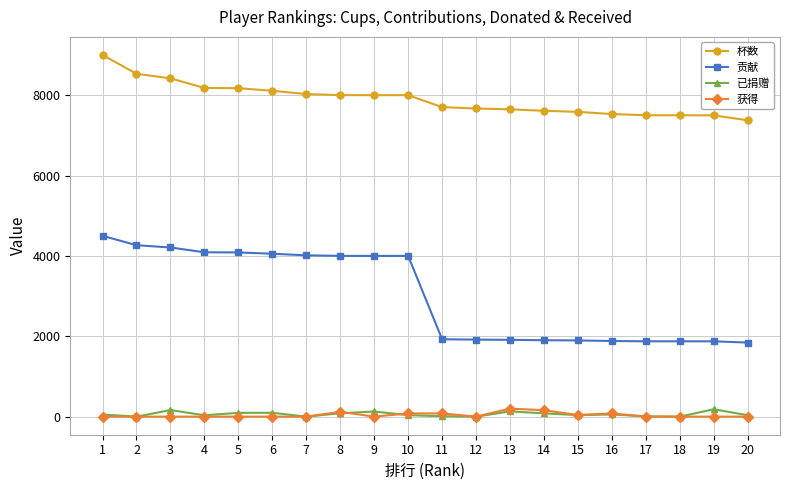

True or false: 贡献 and 已捐赠 cross at least once.

False